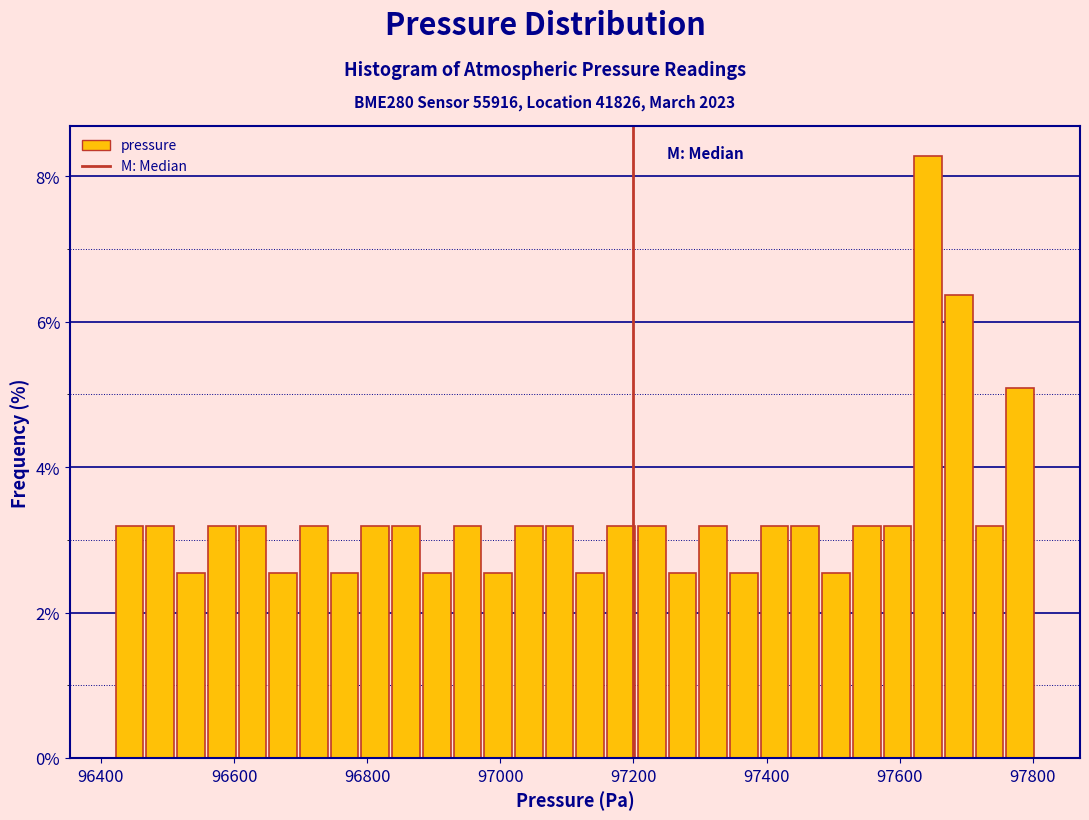

Around what value on the x-axis is the tallest bar? Give the approximate position of its centre, as read against the axis.

97640